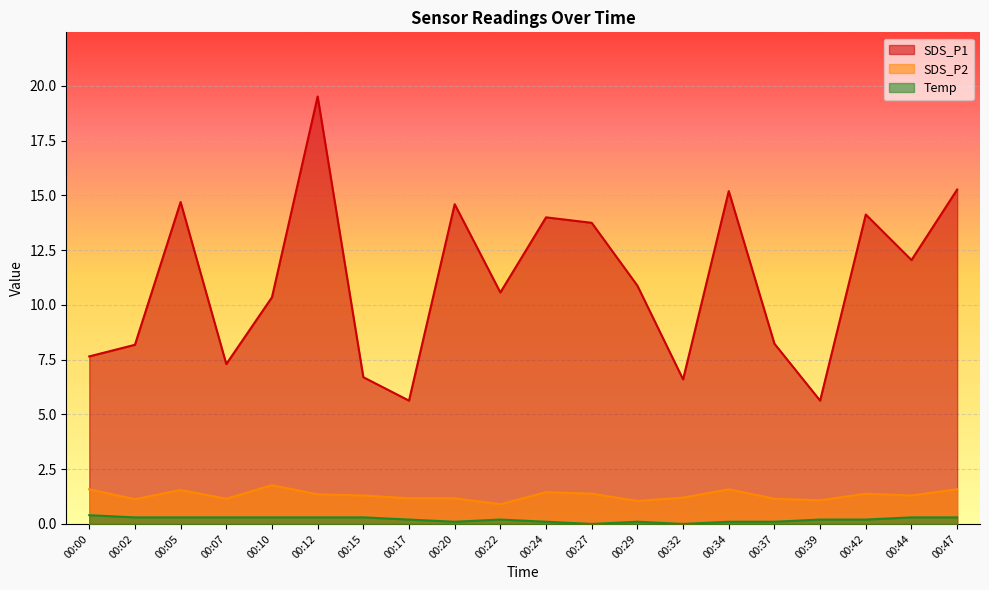

Reading right to left, list all the values displayed in this chart.

SDS_P1: 15.3	12.1	14.1	5.6	8.2	15.2	6.6	10.9	13.8	14.0	10.6	14.6	5.6	6.7	19.5	10.3	7.3	14.7	8.2	7.7
SDS_P2: 1.6	1.3	1.4	1.1	1.1	1.6	1.2	1.1	1.4	1.4	0.9	1.2	1.2	1.3	1.4	1.8	1.1	1.6	1.1	1.6
Temp: 0.3	0.3	0.2	0.2	0.1	0.1	0.0	0.1	0.0	0.1	0.2	0.1	0.2	0.3	0.3	0.3	0.3	0.3	0.3	0.4